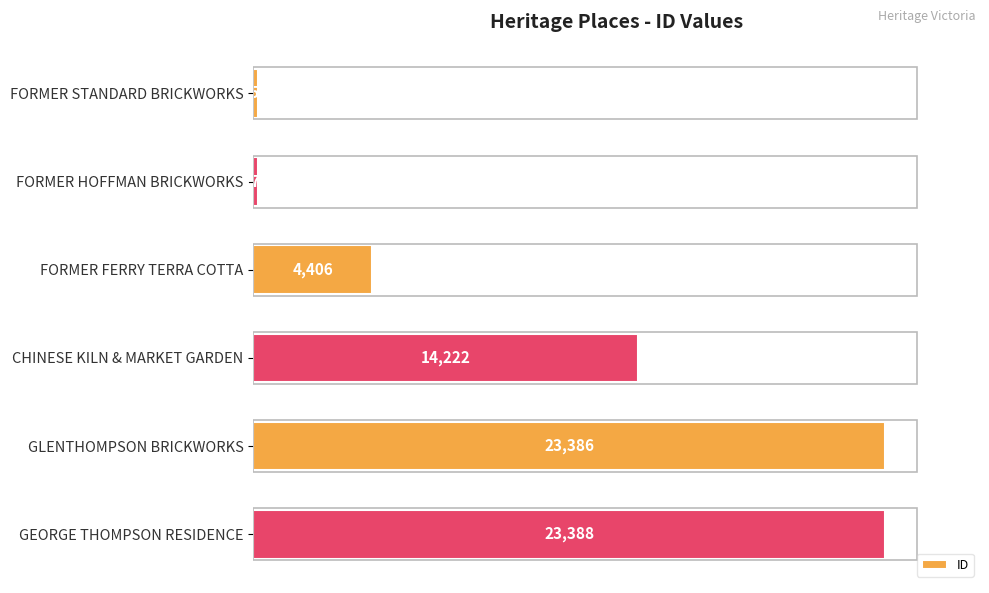

How many values are below 14222?

3